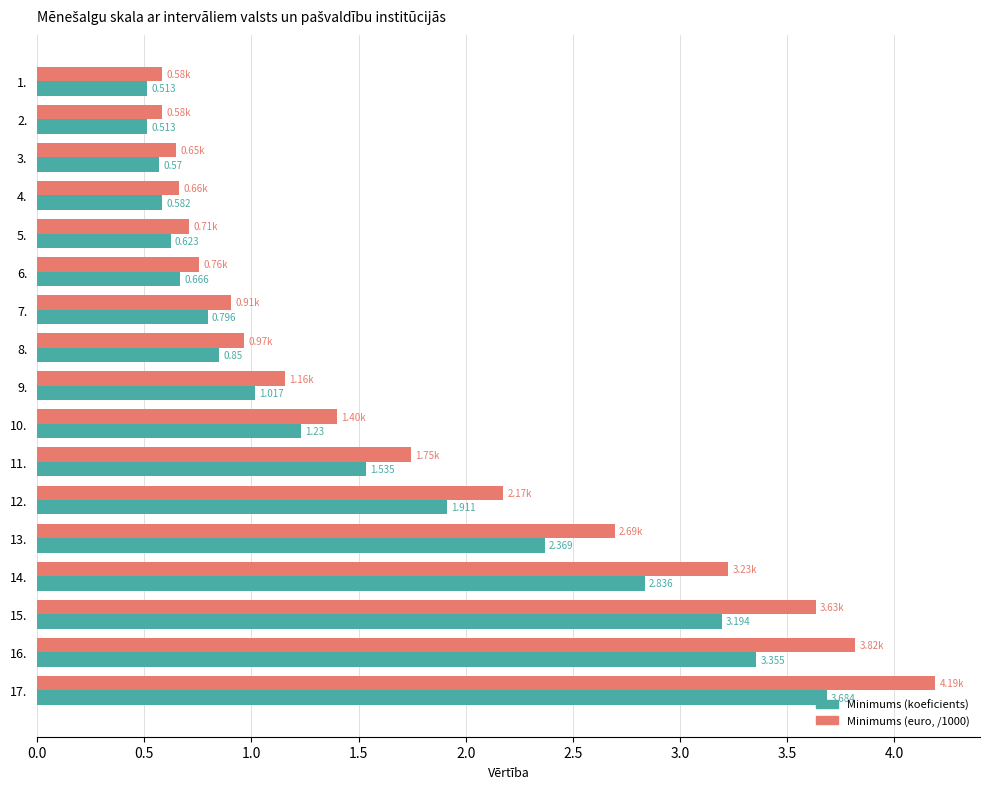

Is the value of Minimums (euro, /1000) at 6. greater than the value of Minimums (koeficients) at 3.?

Yes